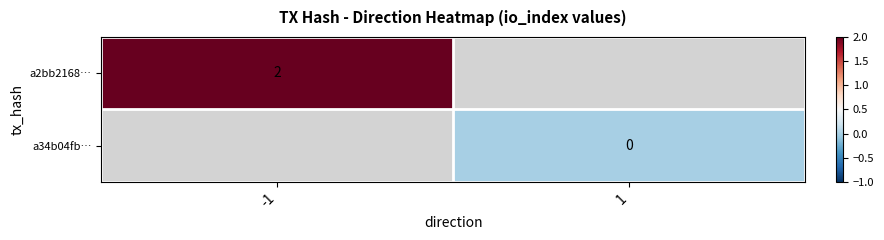

Count the number of categories in the chart.

2